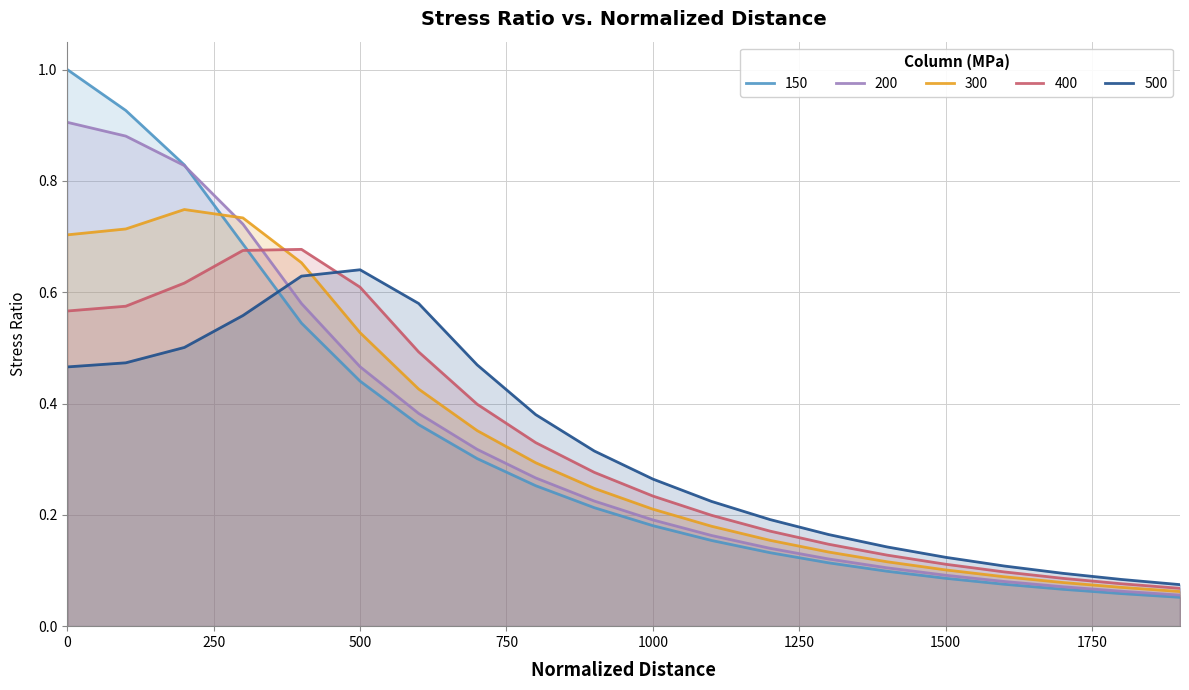

At which category does 300 reach its first local peak?

200